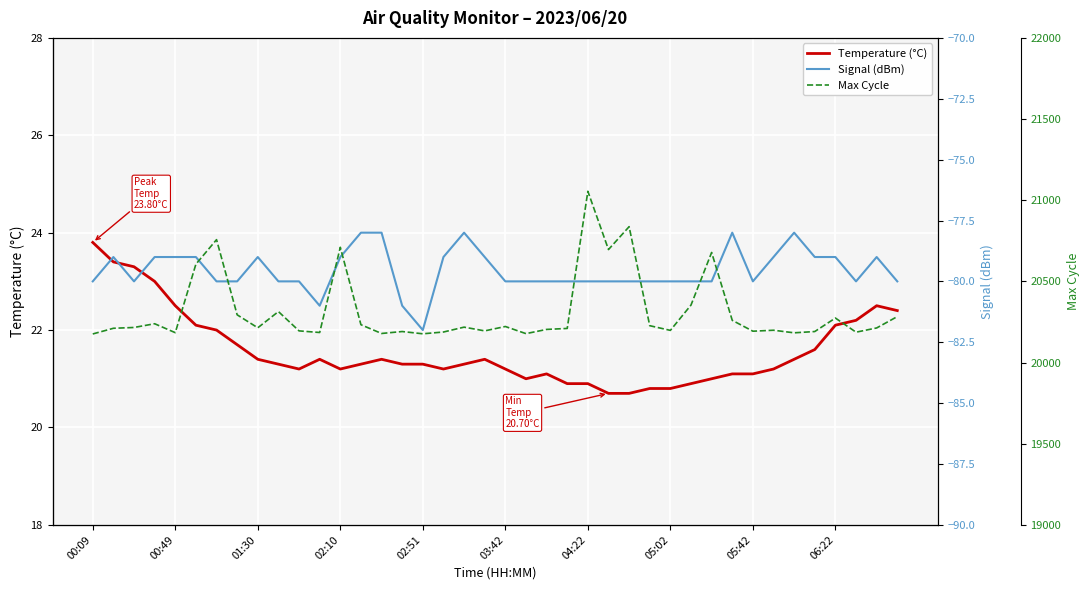

Which series has the widest spread of values?

Max Cycle